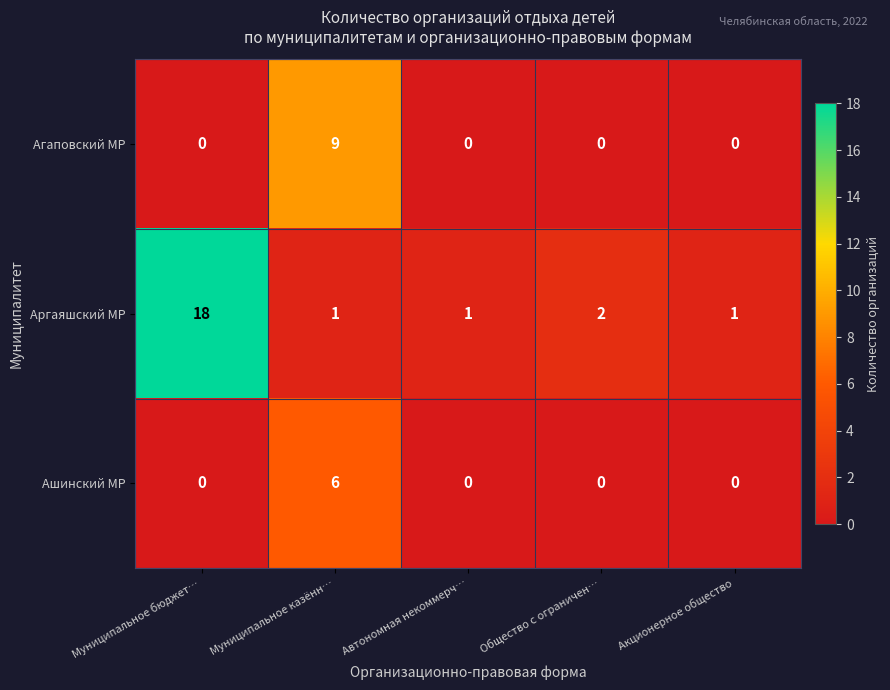

At Автономная некоммерч…, list the series in order from smallest to largest.

Агаповский МР, Ашинский МР, Аргаяшский МР